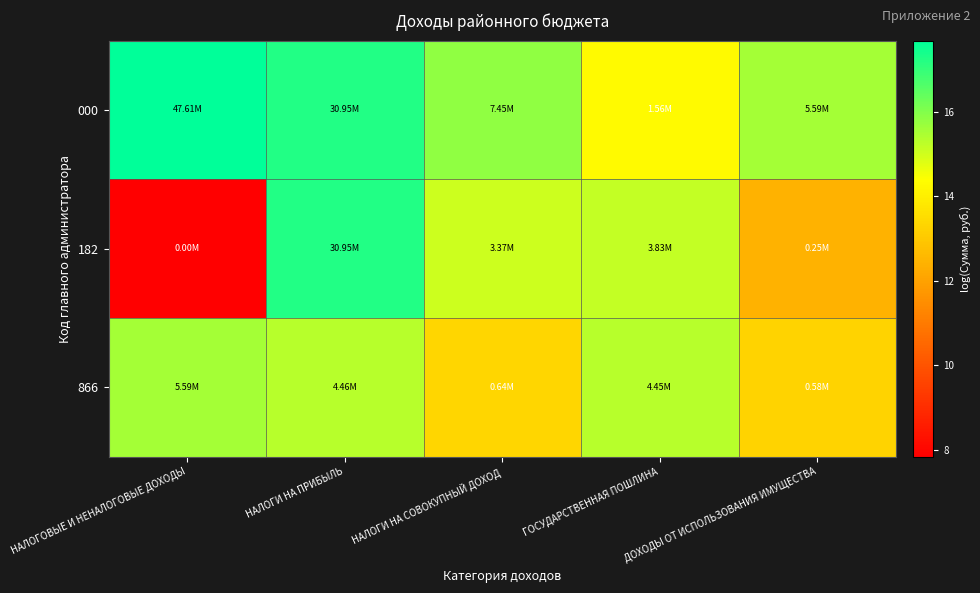

What is the spread (max minus min) of values at НАЛОГОВЫЕ И НЕНАЛОГОВЫЕ ДОХОДЫ?

9.8